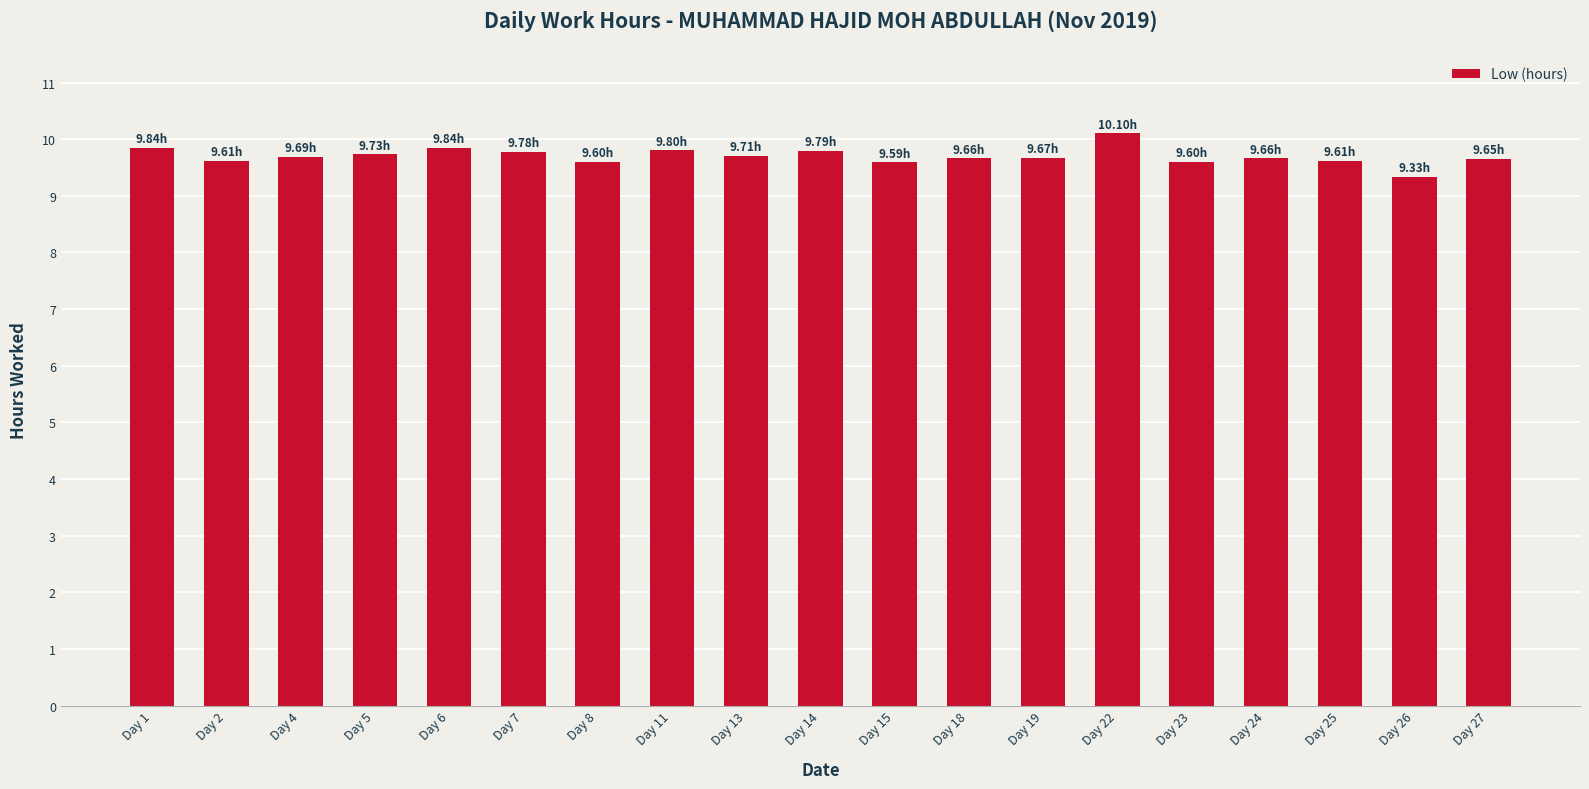

Between Day 5 and Day 22, which is larger?

Day 22